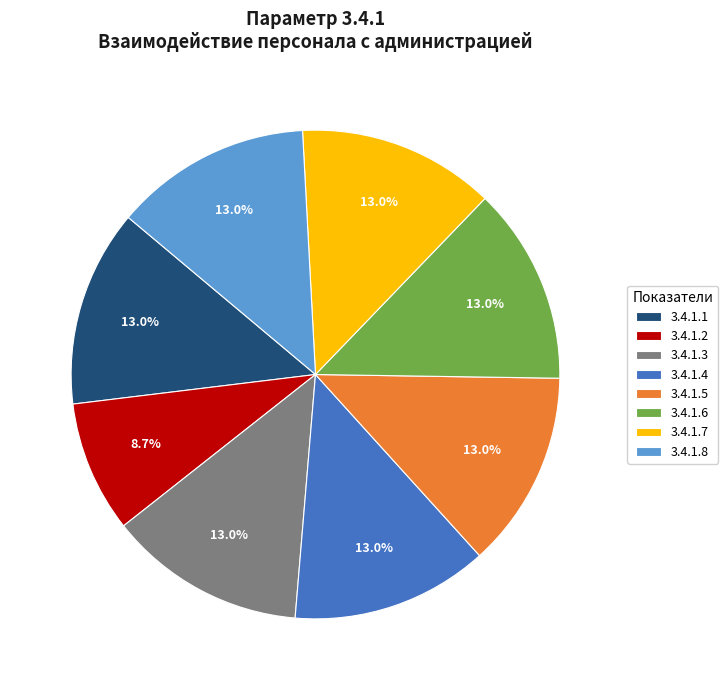

Is it true that 3.4.1.2 is 9% of the pie?

True